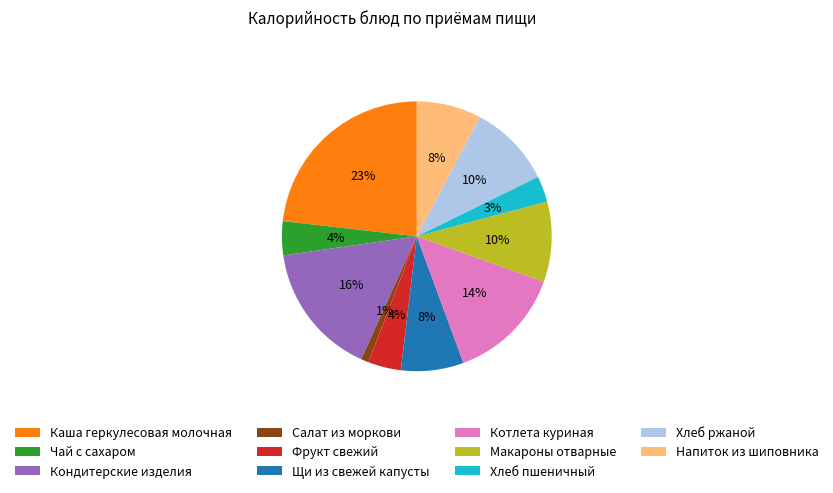

Combined, do Кондитерские изделия and Макароны отварные account for over 50%?

No